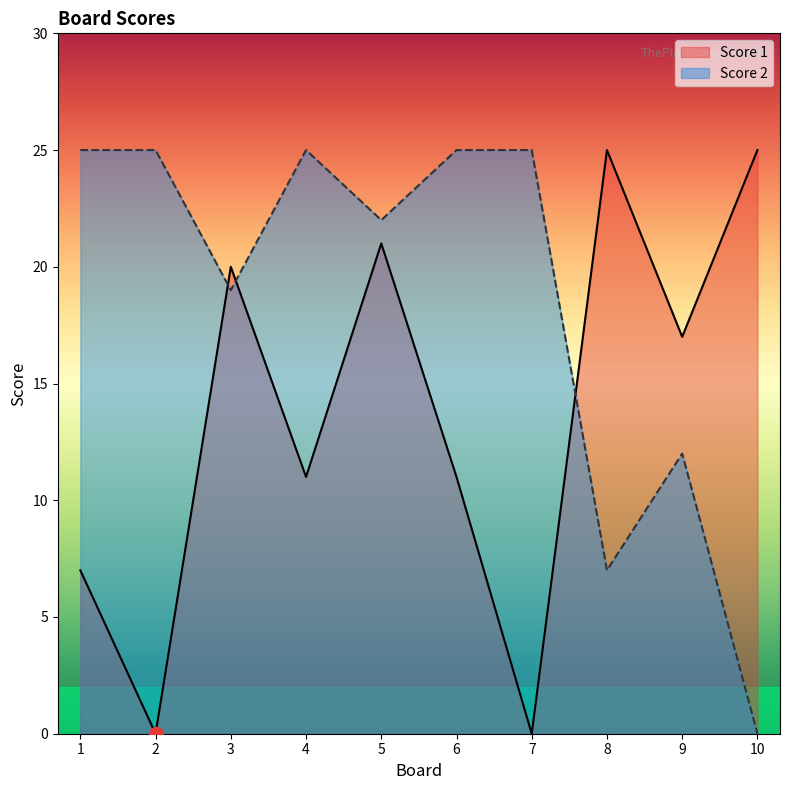

Which category has the lowest value in the Score 1 series?

2